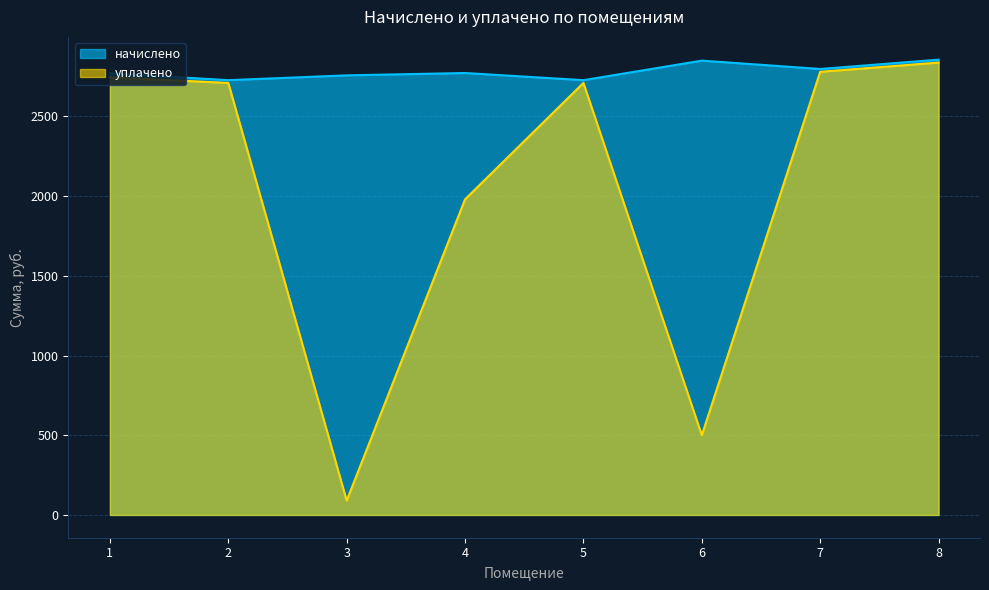

What are all the series names shown in the legend?

начислено, уплачено